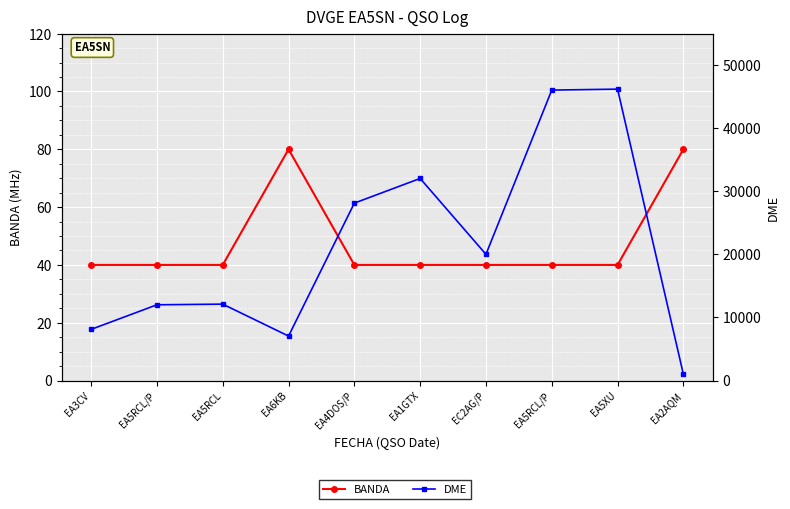

The DME series shows 2678 at EA3CV. True or false?

False